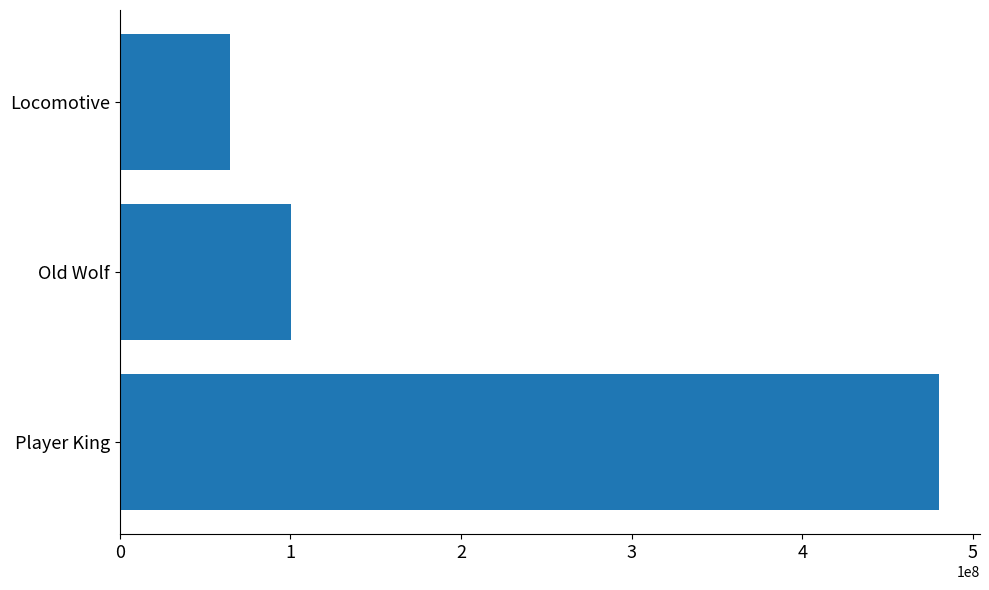

What is the sum of all values?

645081184